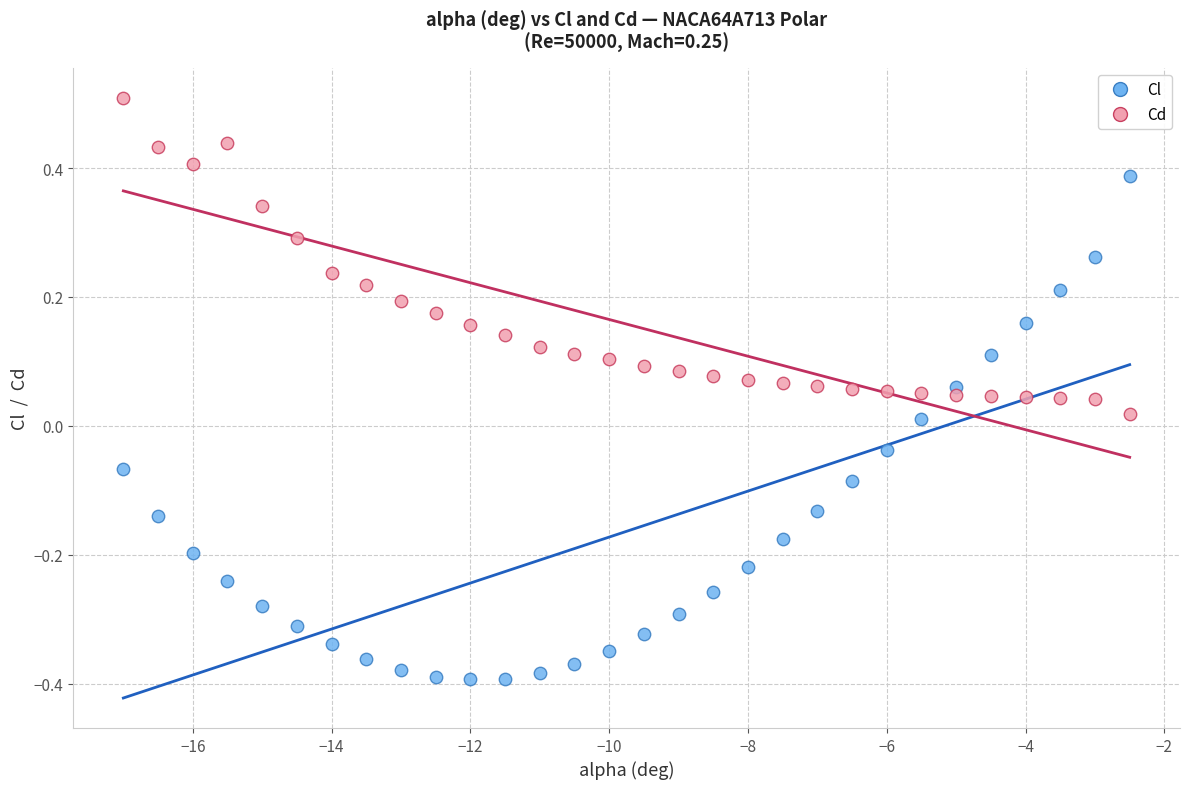

Across all data points, what is the range of X values (max minus min)?

14.5